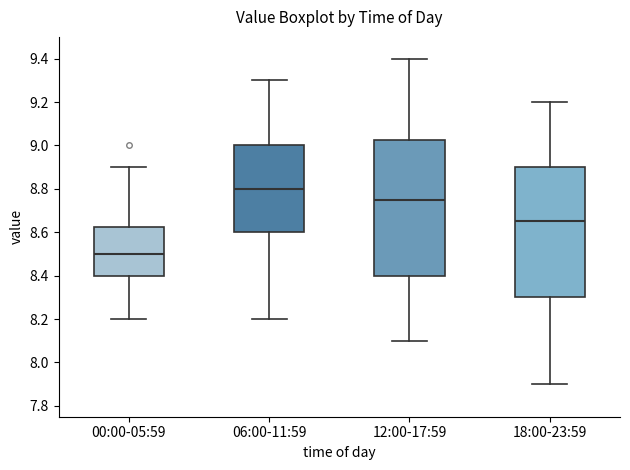

Which box is the tallest, from its lower edge to its upper edge?

12:00-17:59